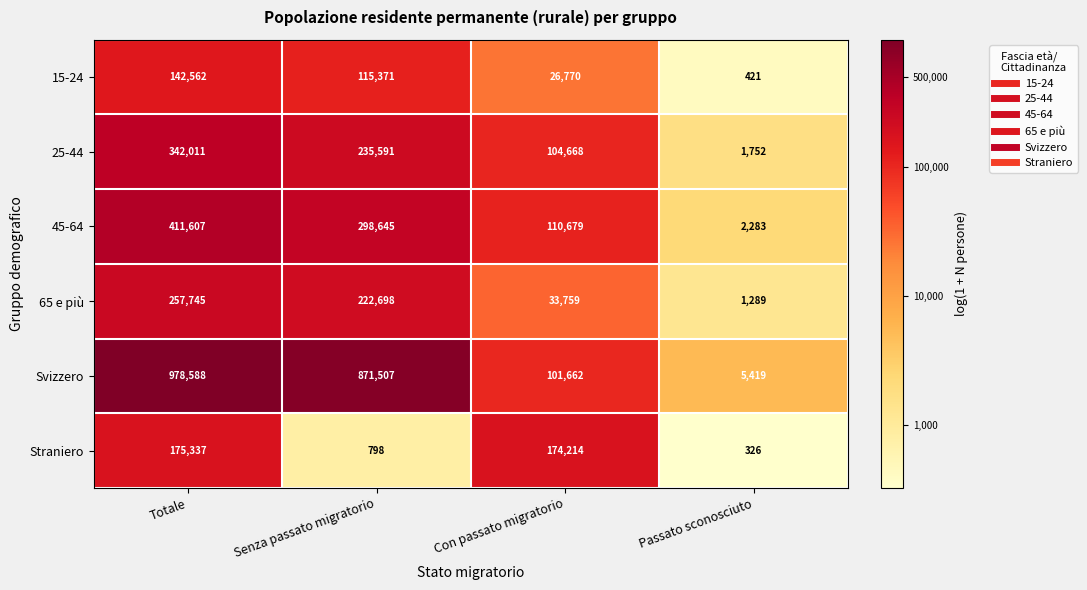

How many categories are shown in the chart?

4